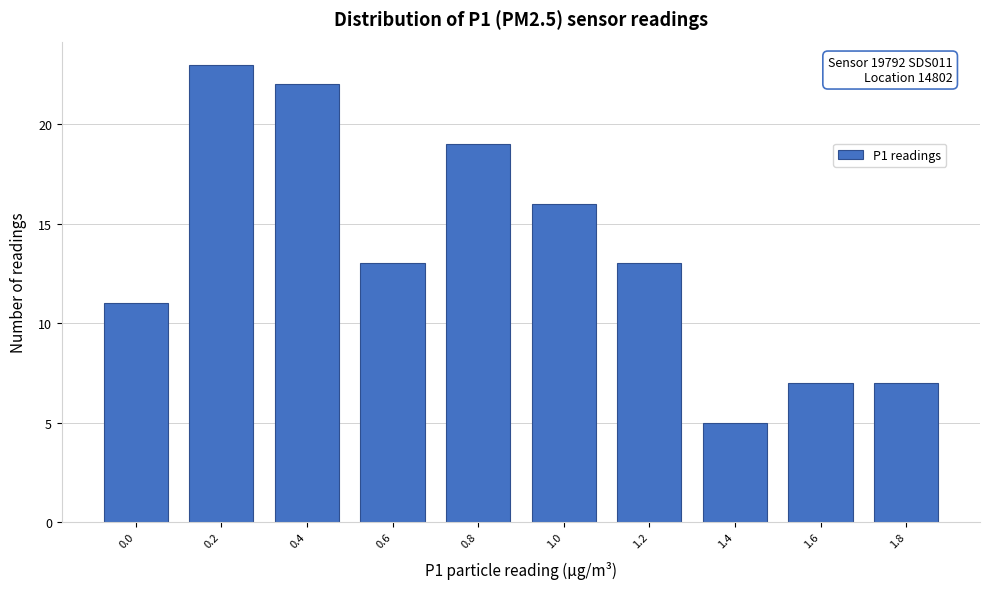

Reading right to left, transcribe all the data shown in this chart.

1.8=7	1.6=7	1.4=5	1.2=13	1.0=16	0.8=19	0.6=13	0.4=22	0.2=23	0.0=11